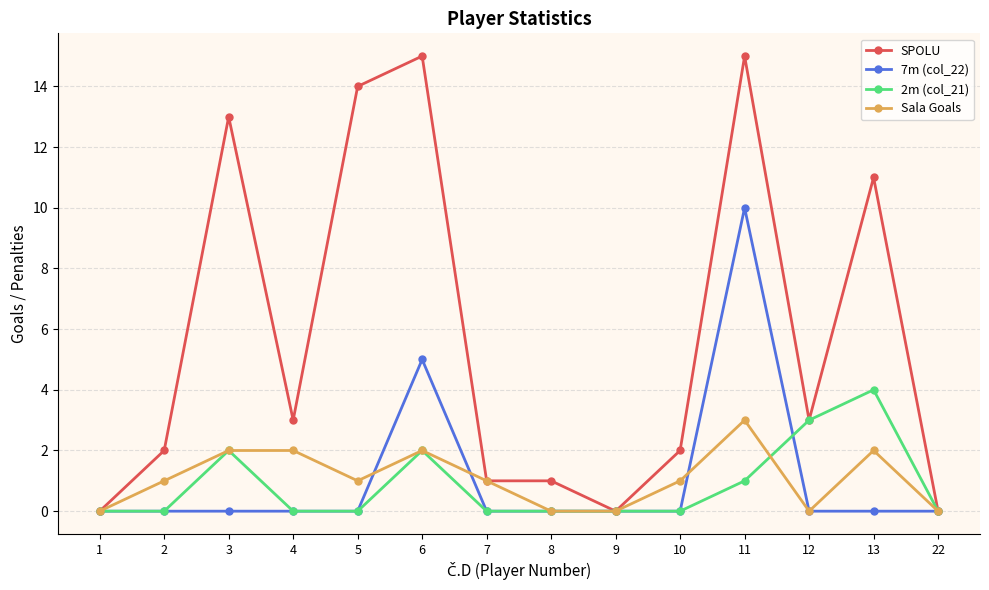

What is the value of the Sala Goals point at the 7th from the left?

1